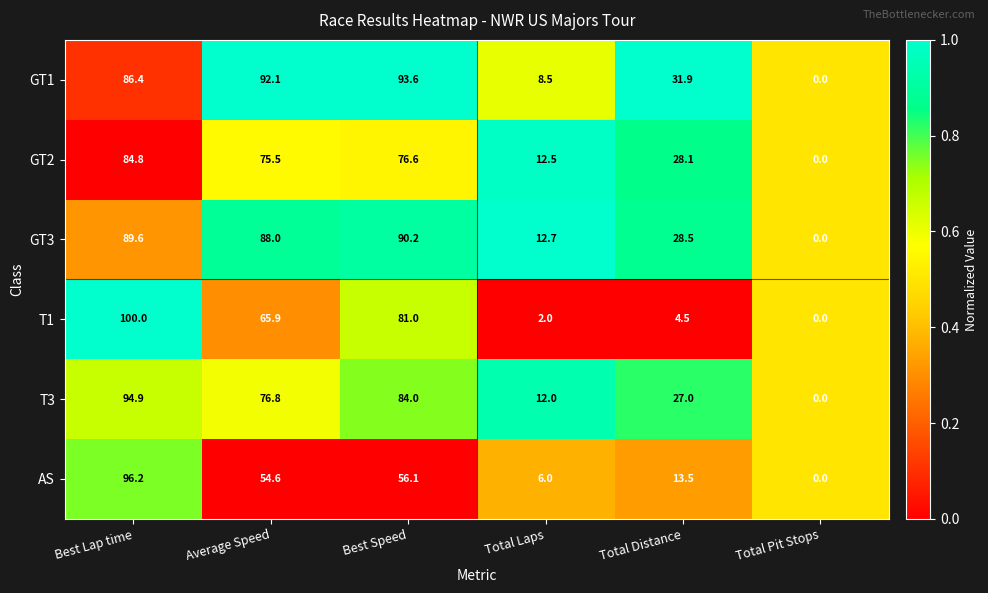

Which series has the widest spread of values?

T1